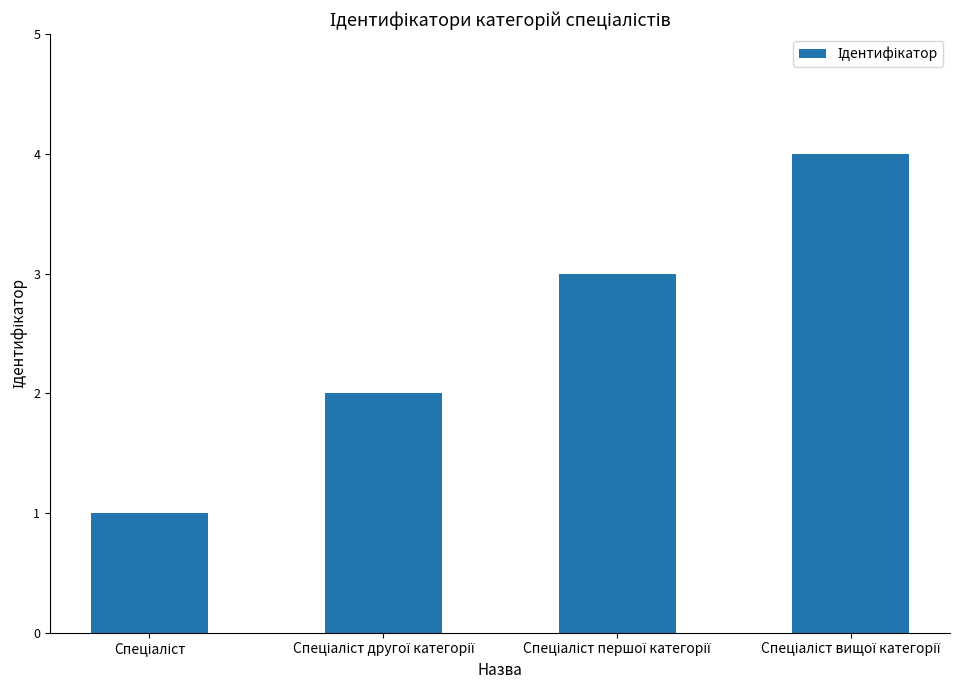

How many values are below 3?

2